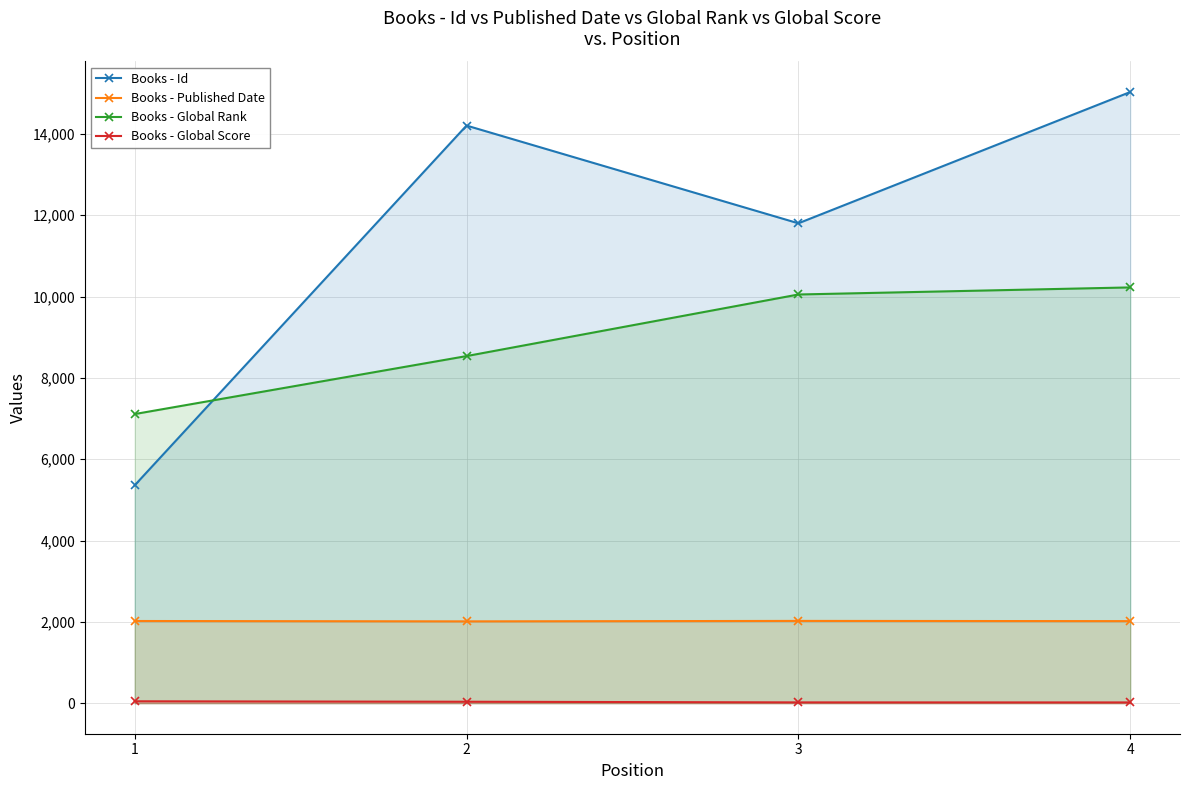

At which category does Books - Id reach its first local peak?

2